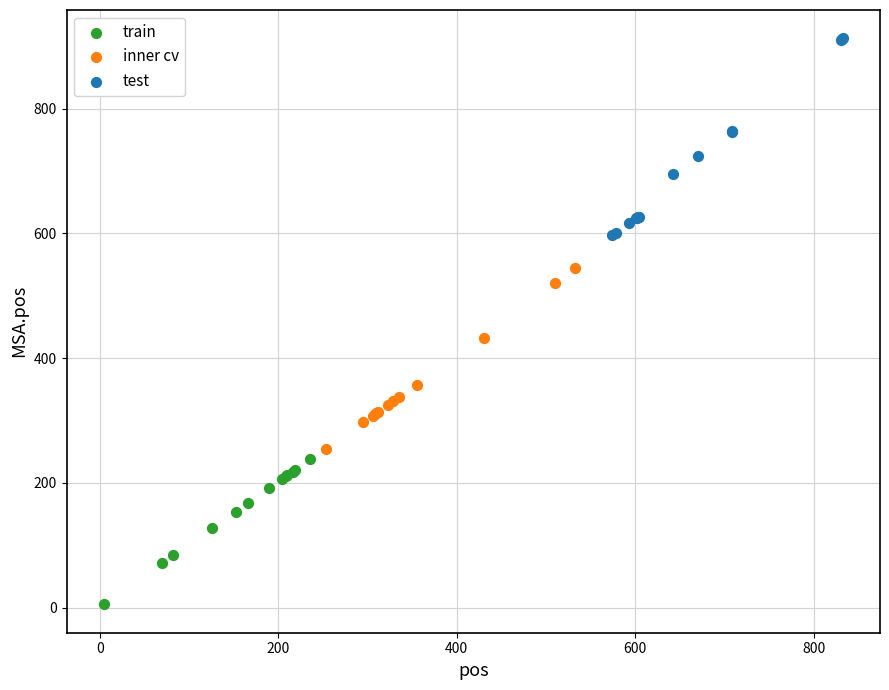

Which series reaches the minimum Y coordinate?

train